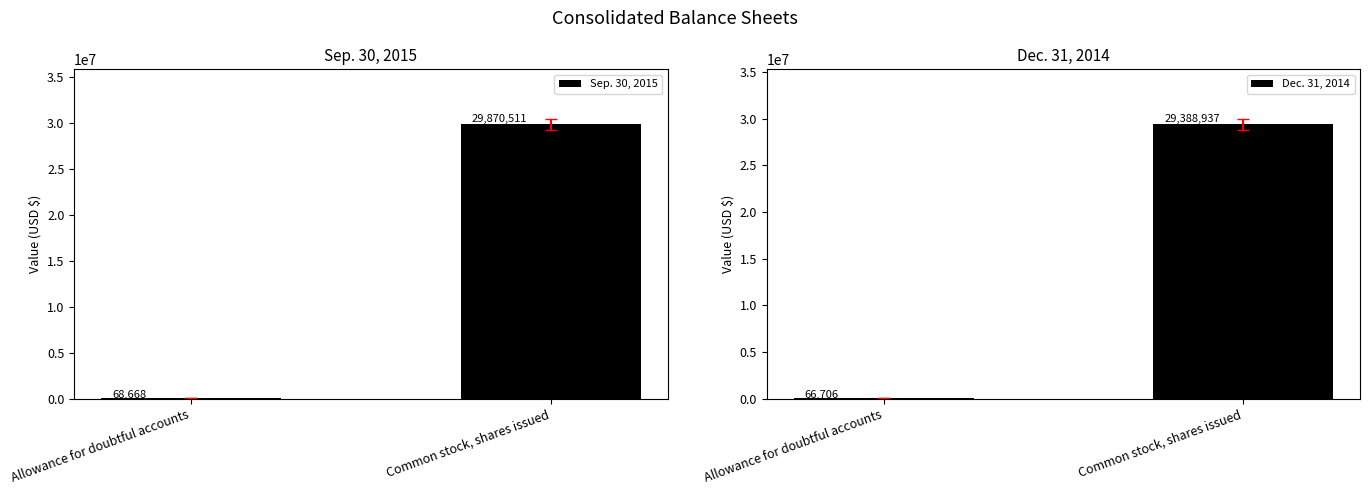

Where is Sep. 30, 2015 nearest to the value 14969589?

Allowance for doubtful accounts